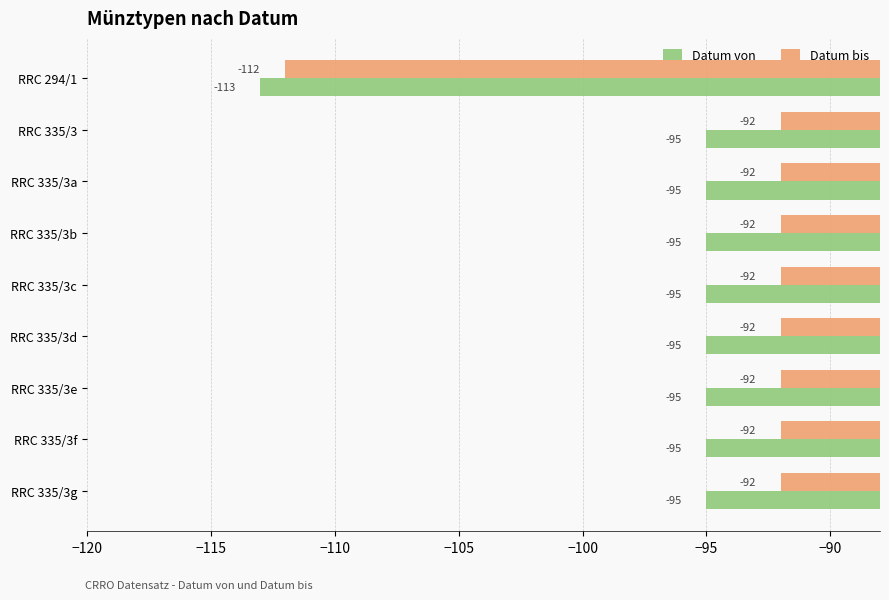

Count the number of data series in this chart.

2